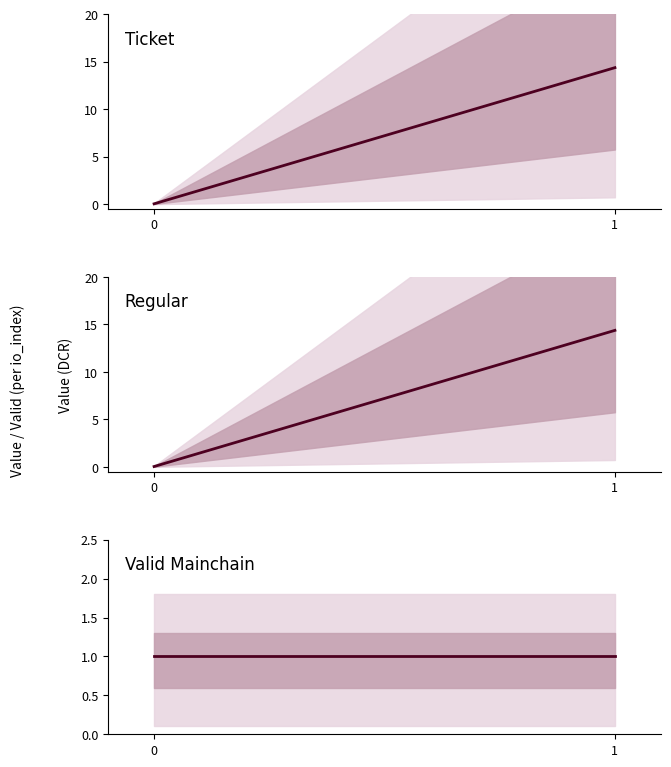

How many categories are shown in the chart?

2